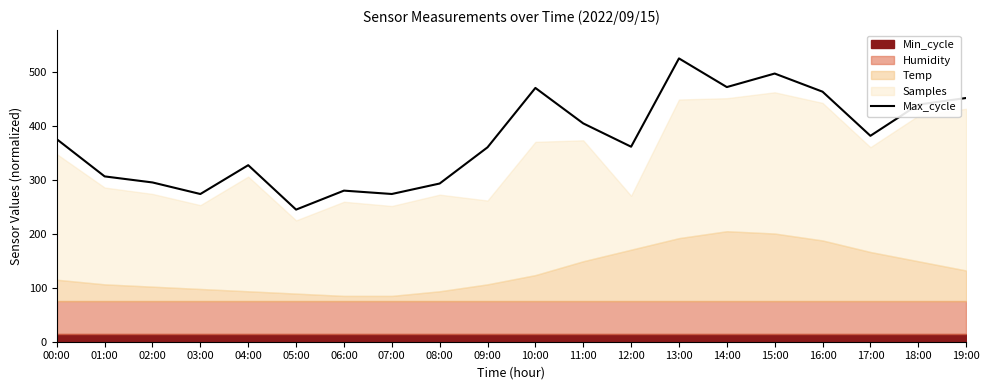

Reading right to left, transcribe all the data shown in this chart.

19:00=452.1	18:00=439.9	17:00=382.0	16:00=463.9	15:00=497.5	14:00=472.4	13:00=525.6	12:00=361.8	11:00=405.0	10:00=470.8	09:00=360.6	08:00=293.5	07:00=274.1	06:00=280.3	05:00=245.1	04:00=327.5	03:00=274.0	02:00=295.5	01:00=306.7	00:00=375.7